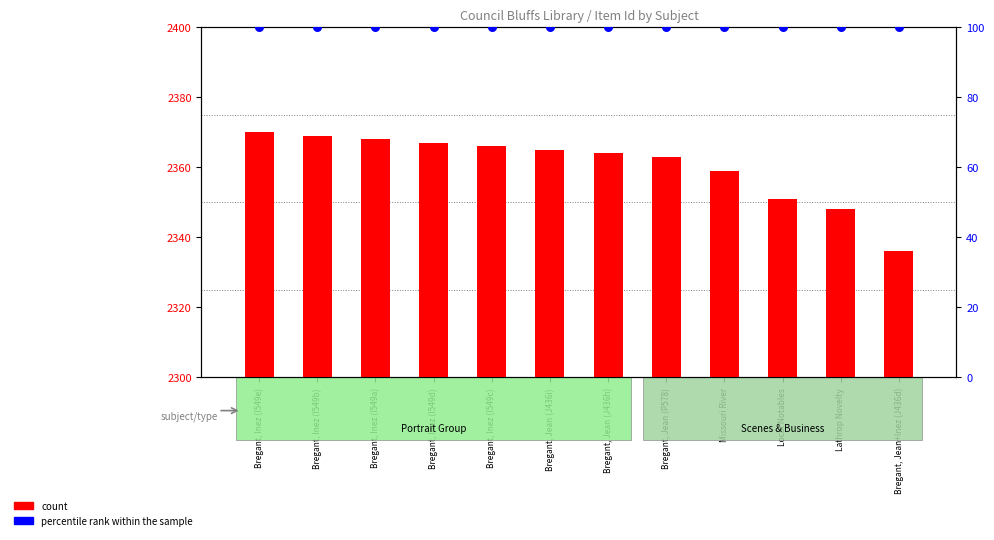

Which series has the largest total across all categories?

count